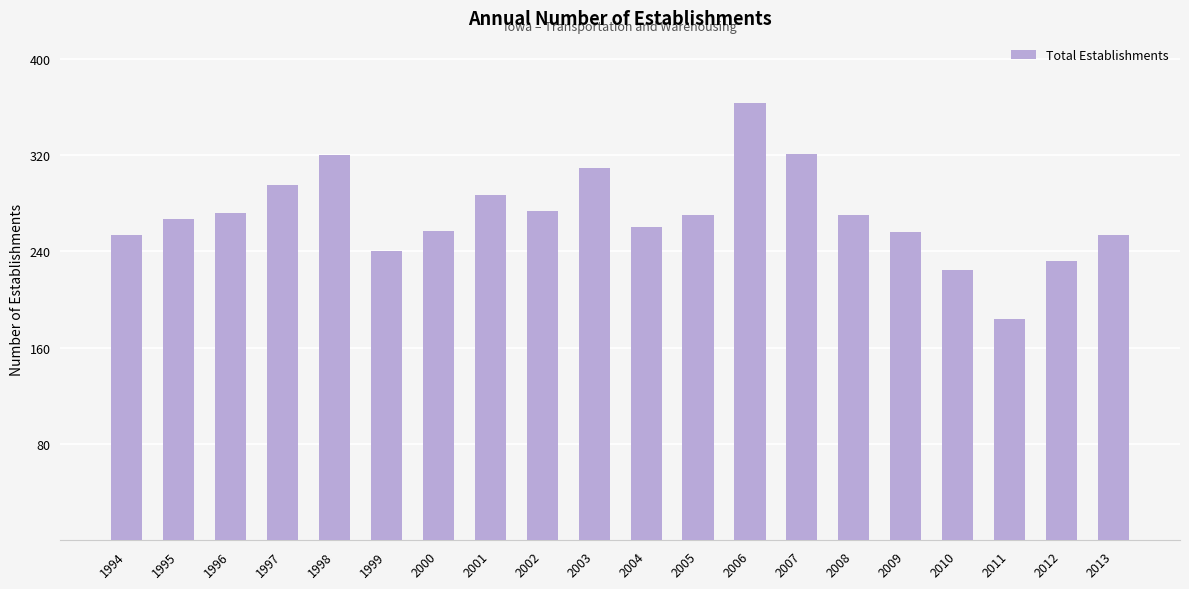

At which category does the chart reach its peak across all series?

2006